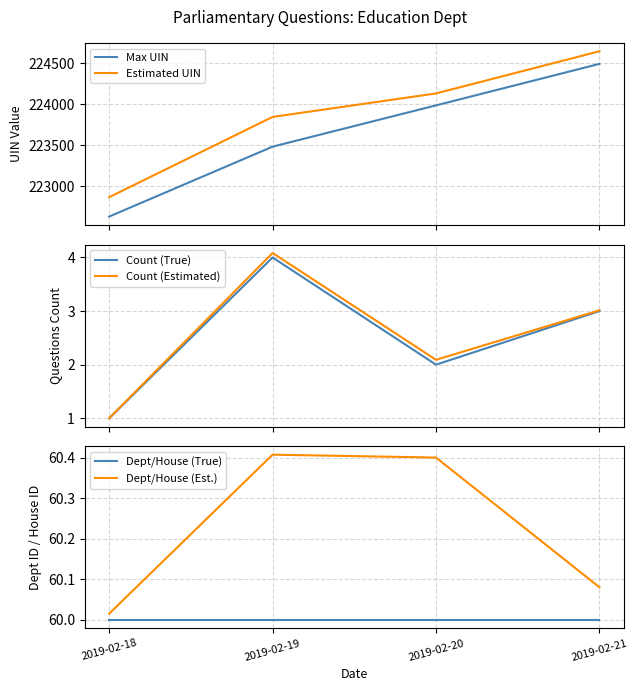

The value of Dept/House (Est.) at 2019-02-19 is 39.9. True or false?

False